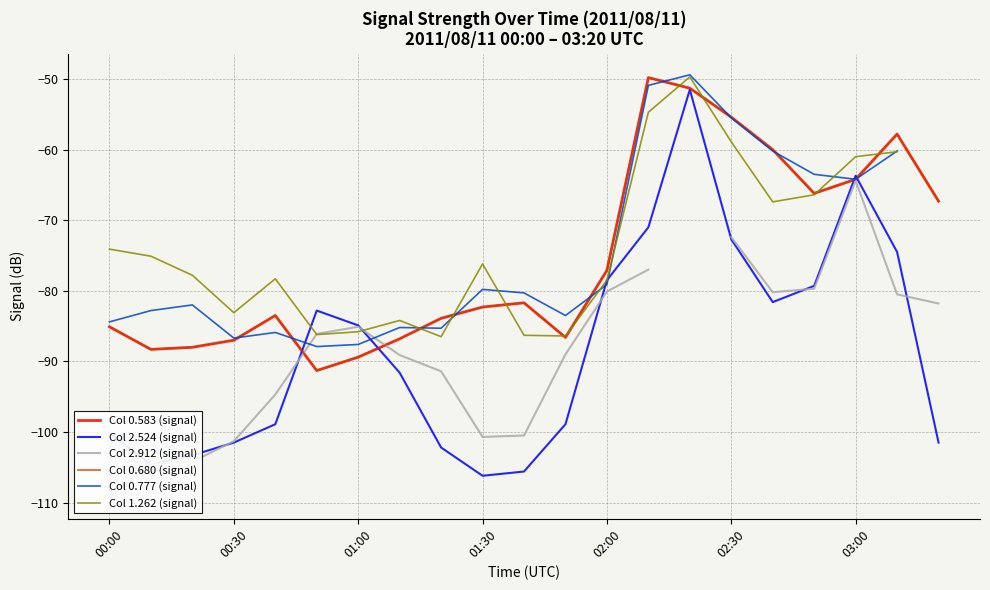

List the series in order of their overall mean, lowest first.

Col 2.524 (signal), Col 2.912 (signal), Col 0.680 (signal), Col 0.777 (signal), Col 1.262 (signal), Col 0.583 (signal)